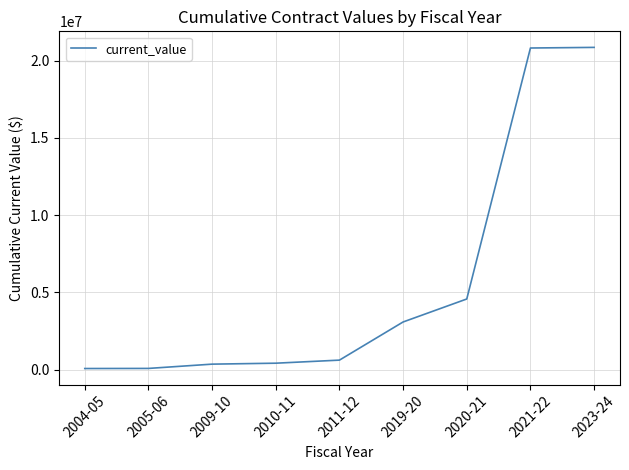

What is the sum of all values?

50828063.6